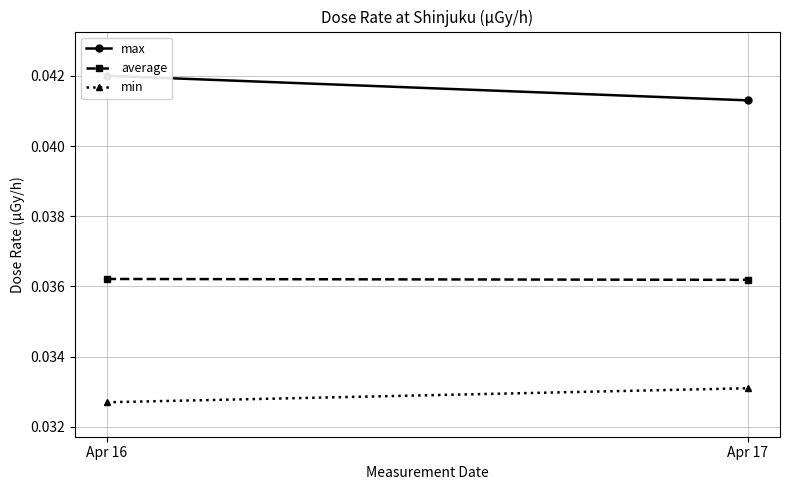

The min series shows 0.0 at Apr 17. True or false?

True